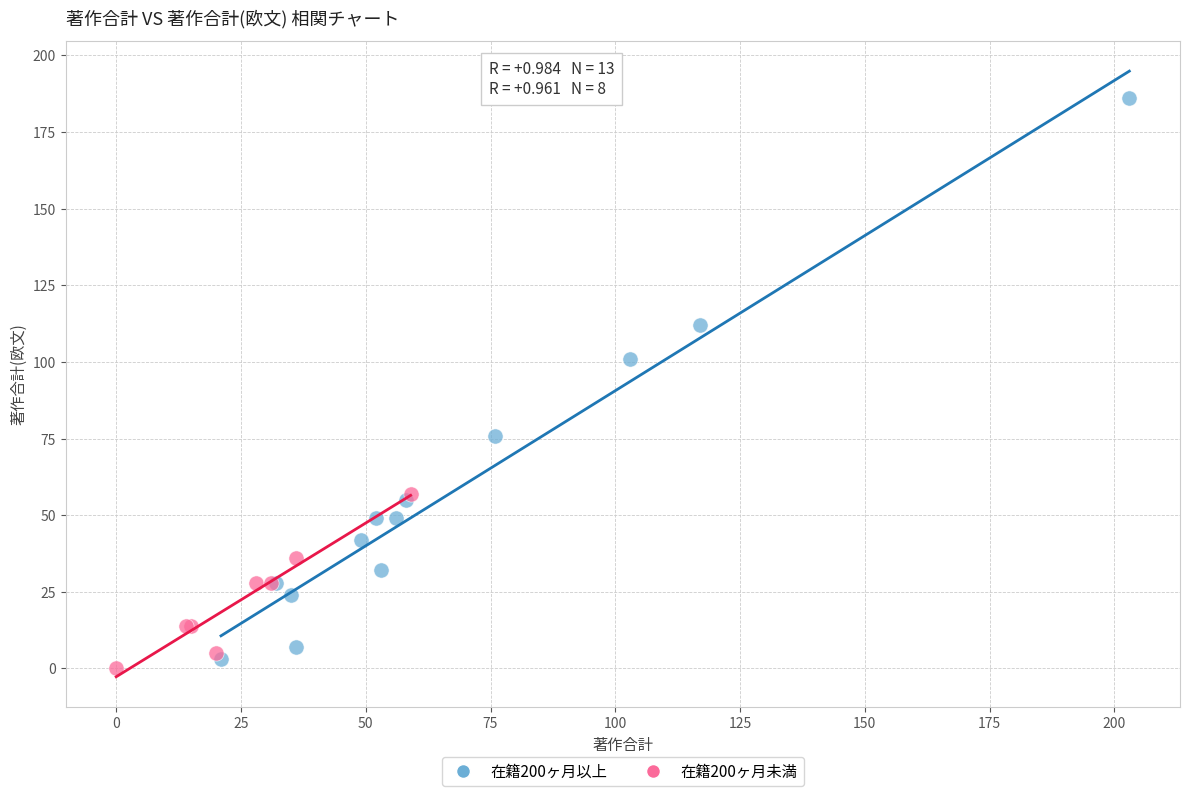

Which series has the widest spread of Y values?

在籍200ヶ月以上